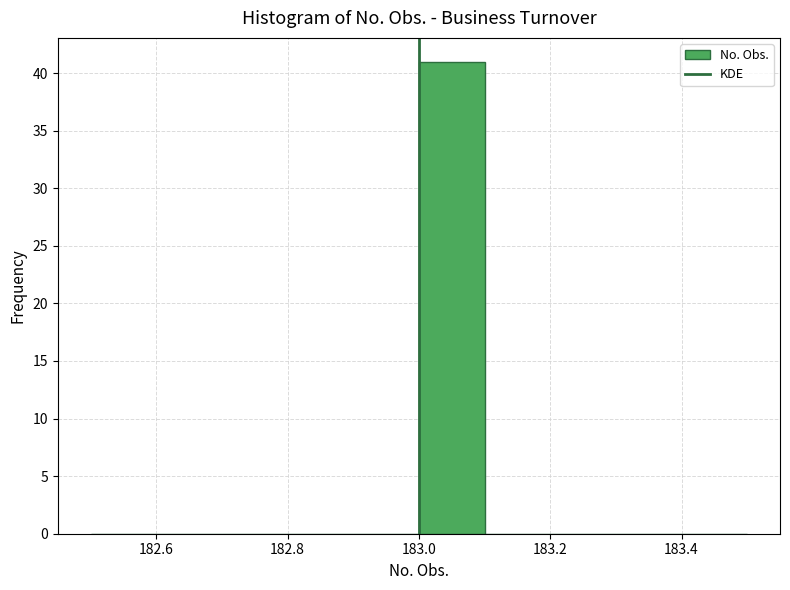

Reading left to right, list every bar in this chart as the range it spans on the x-axis followed by its height. The values are not printed on the chart, so give them approximately, as read against the axis.

182.5 to 182.6: 0
182.6 to 182.7: 0
182.7 to 182.8: 0
182.8 to 182.9: 0
182.9 to 183.0: 0
183.0 to 183.1: 41
183.1 to 183.2: 0
183.2 to 183.3: 0
183.3 to 183.4: 0
183.4 to 183.5: 0